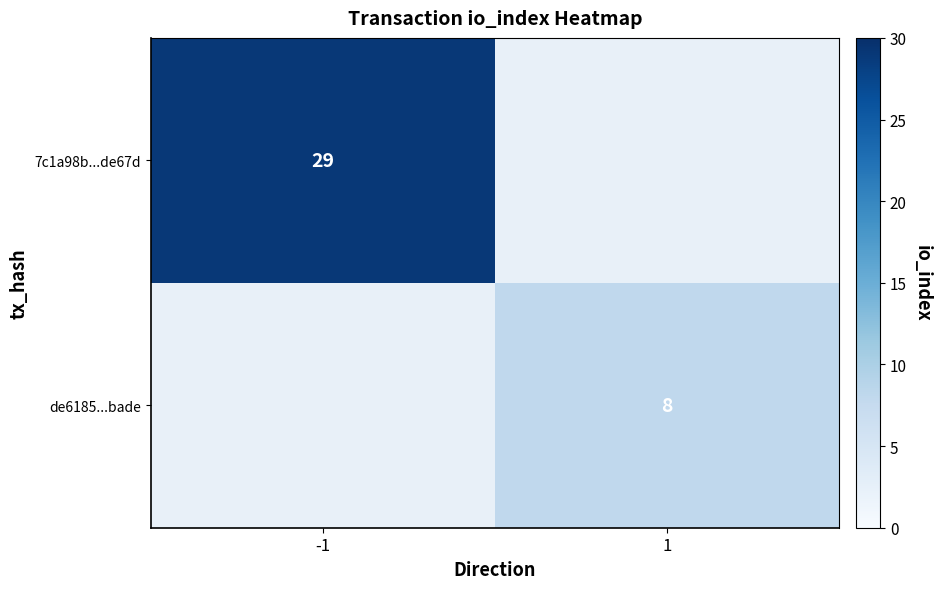

Is it true that de6185...bade equals 8 at 1?

True